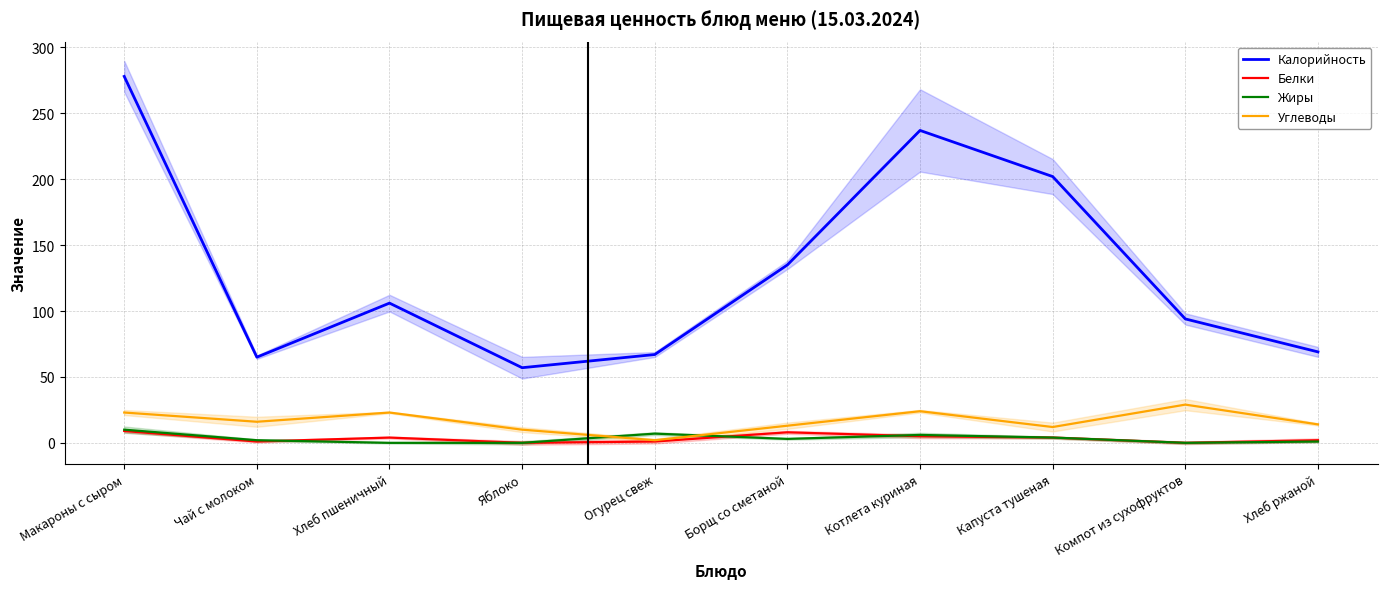

Between Борщ со сметаной and Хлеб ржаной, which is larger?

Борщ со сметаной